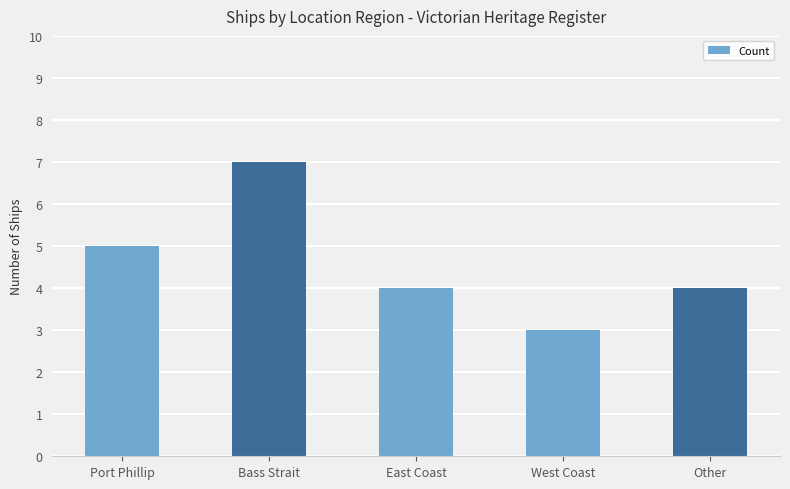

What is the greatest value displayed?

7